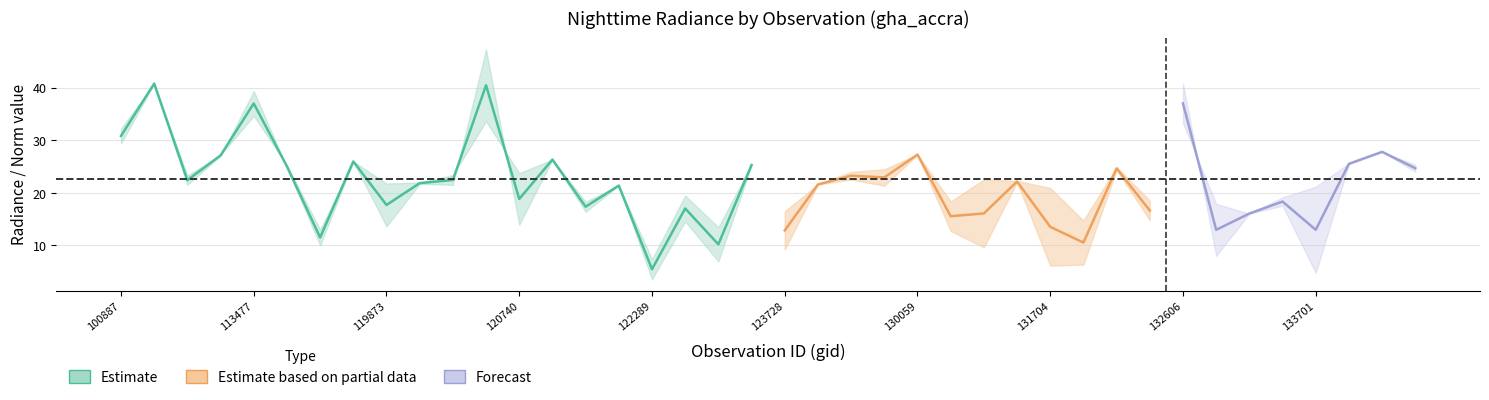

How many categories are shown in the chart?

40